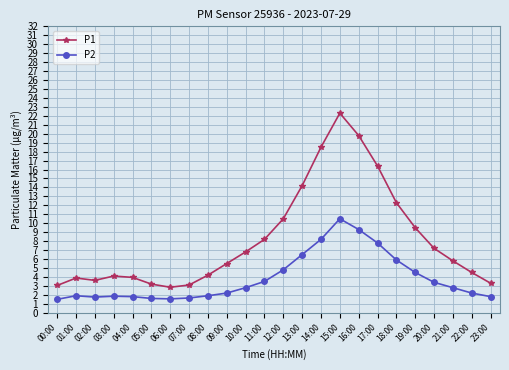

True or false: P2 and P1 intersect in this chart.

False